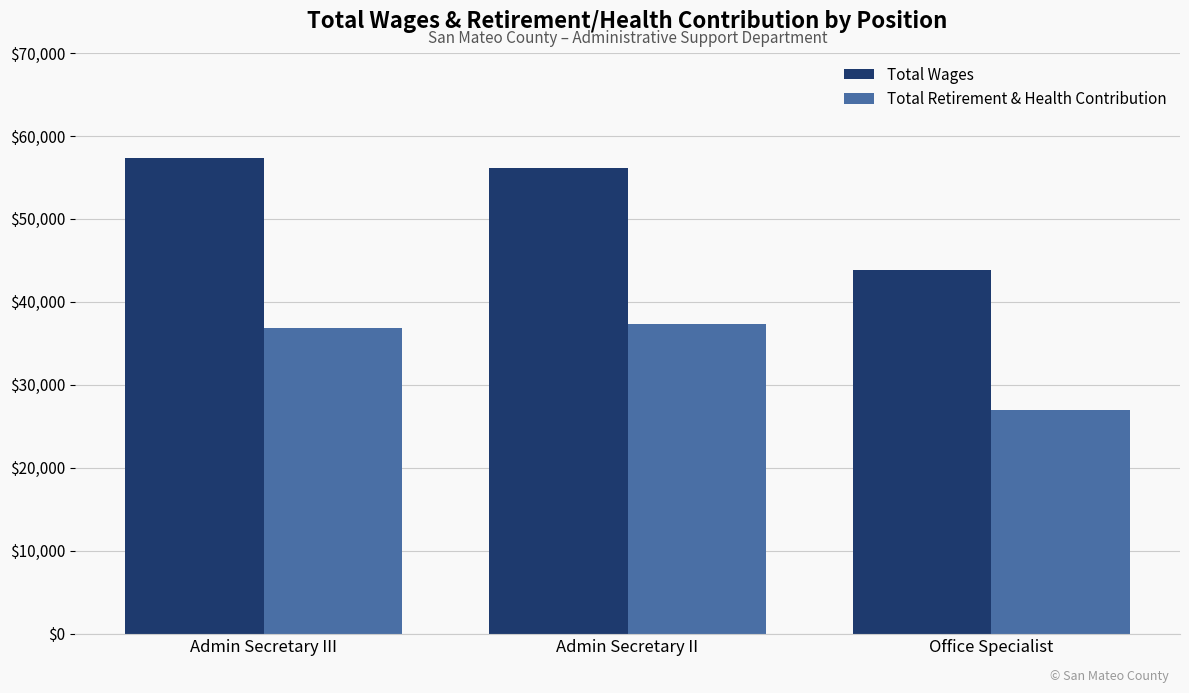

The value of Total Wages at Office Specialist is 72305. True or false?

False